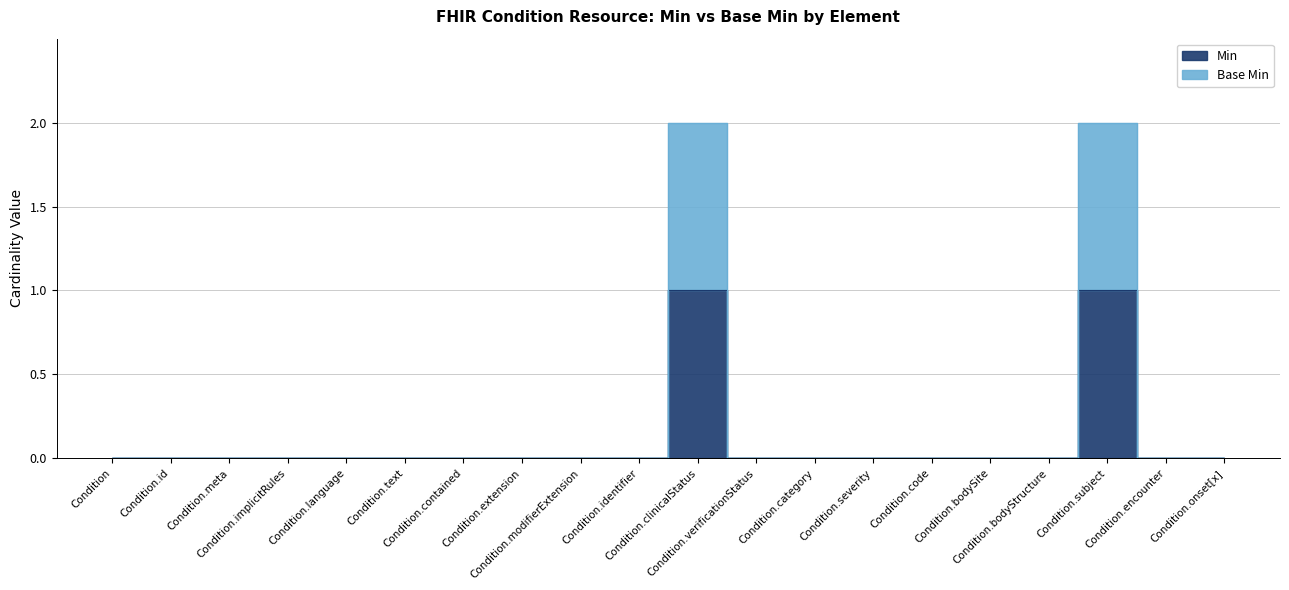

What is the difference between the maximum and minimum values in the Min series?

1